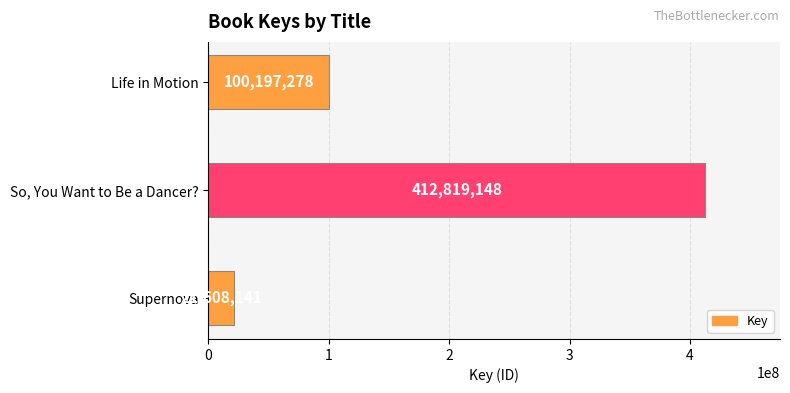

Rank the categories by value from lowest to highest.

Supernova, Life in Motion, So, You Want to Be a Dancer?